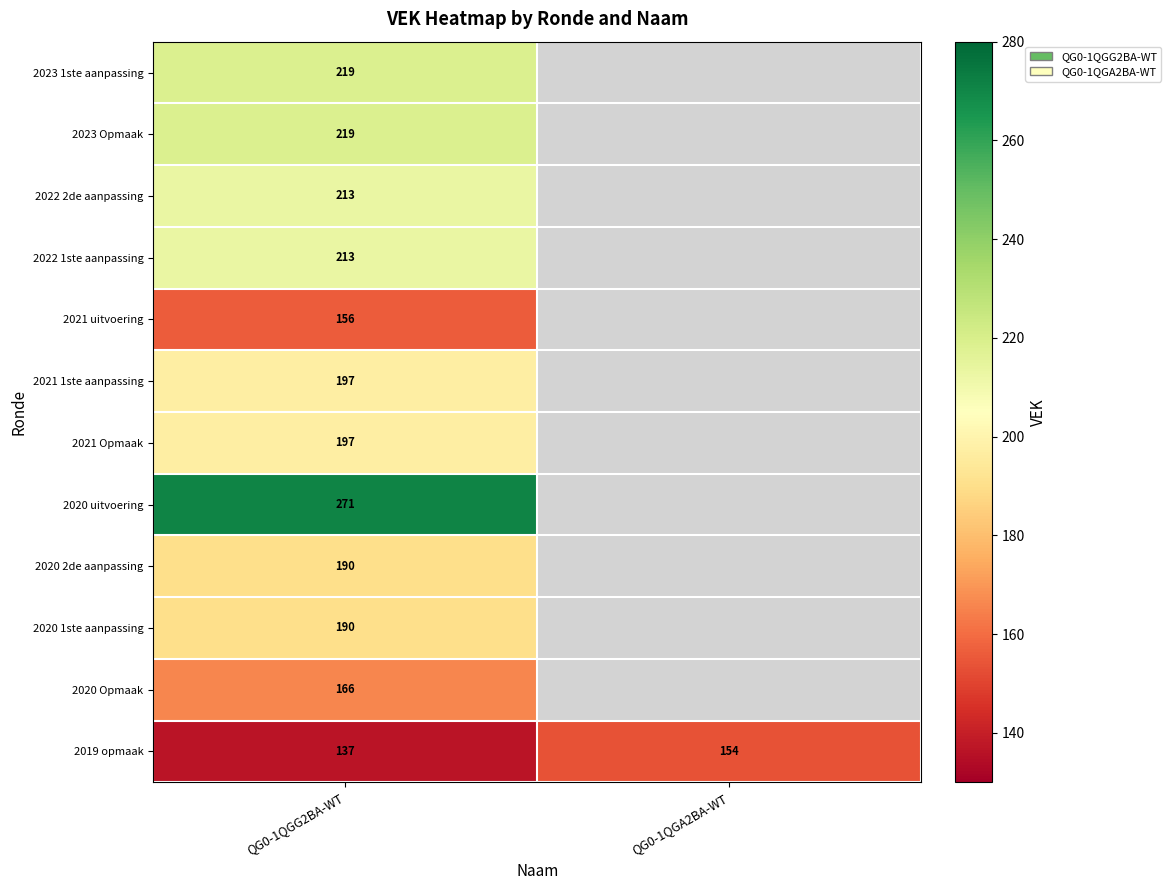

What is the spread (max minus min) of values at QG0-1QGG2BA-WT?

134